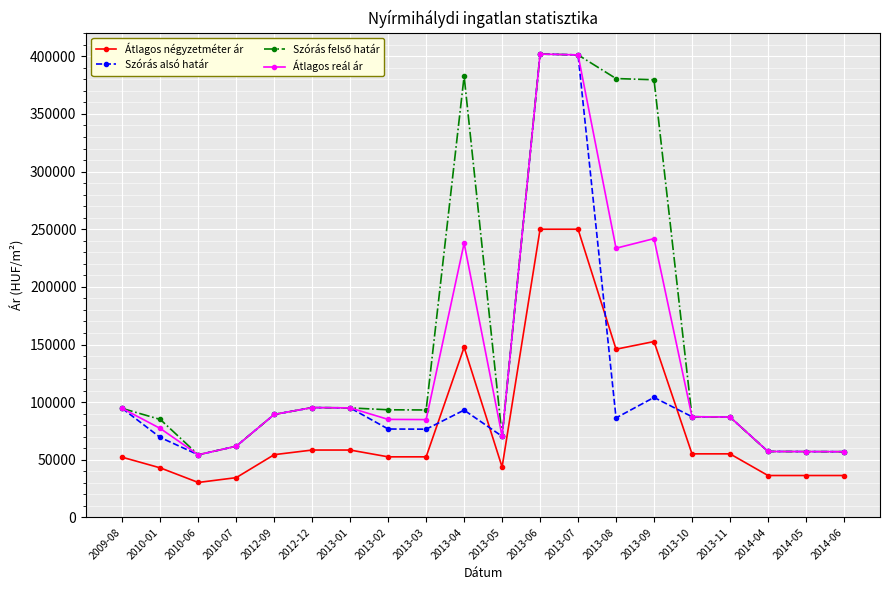

What is the value of the Szórás alsó határ point at the 16th from the left?

87357